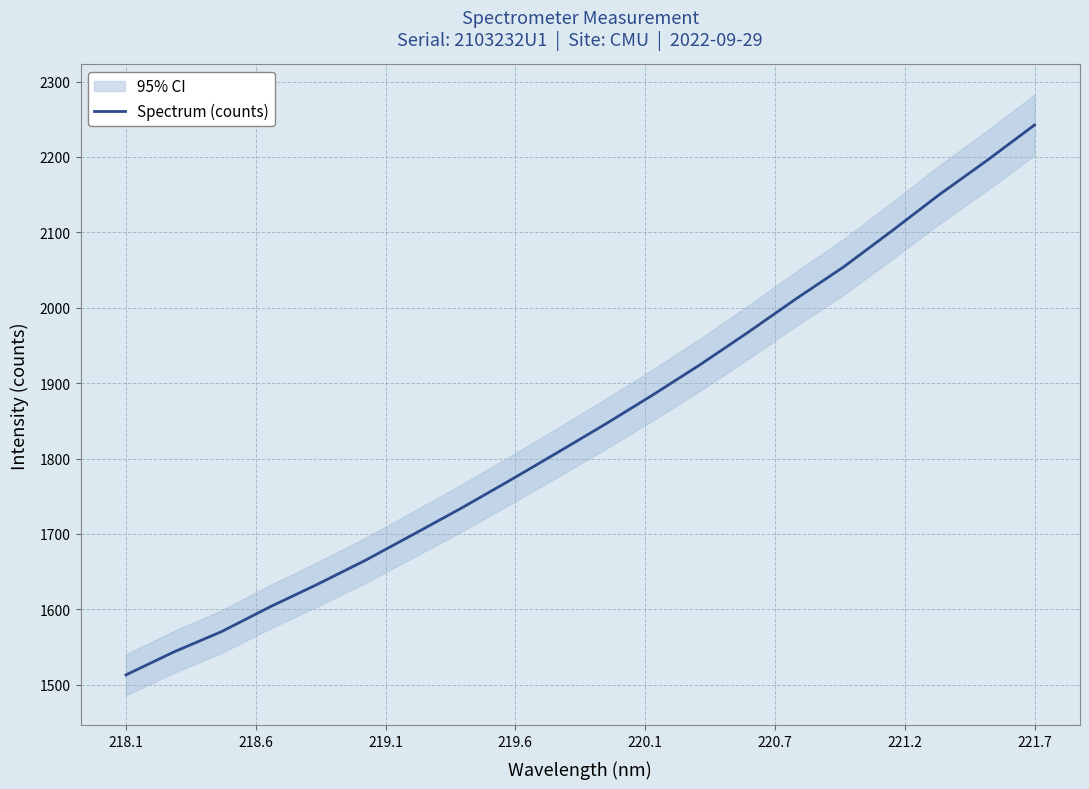

Which label corresponds to the smallest value in the chart?

218.1